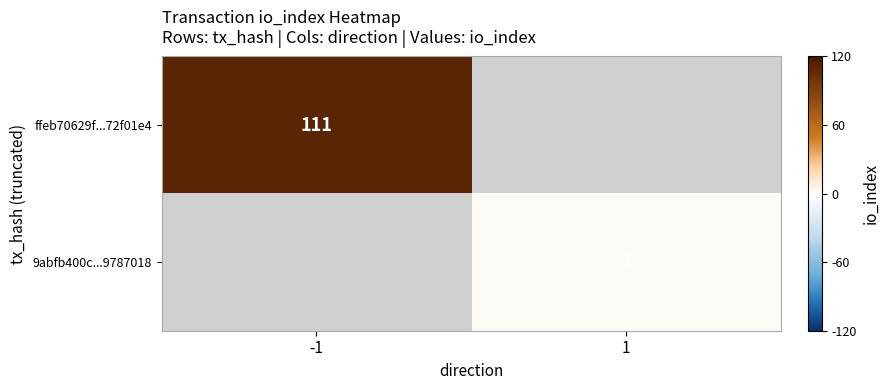

Is it true that ffeb70629f...72f01e4 equals 77.6 at -1?

False